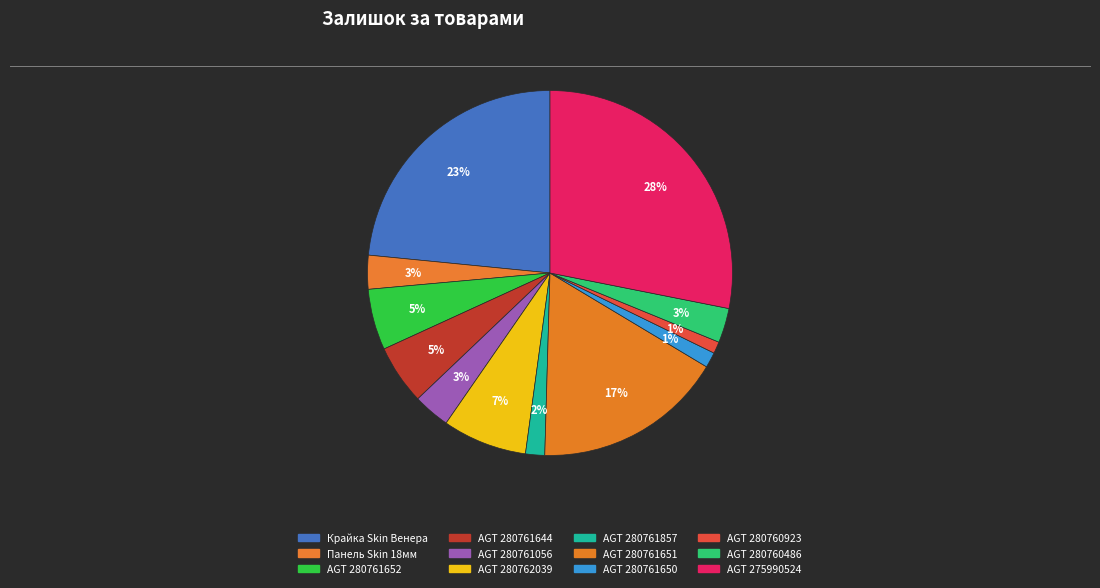

Does any single category account for the majority?

No